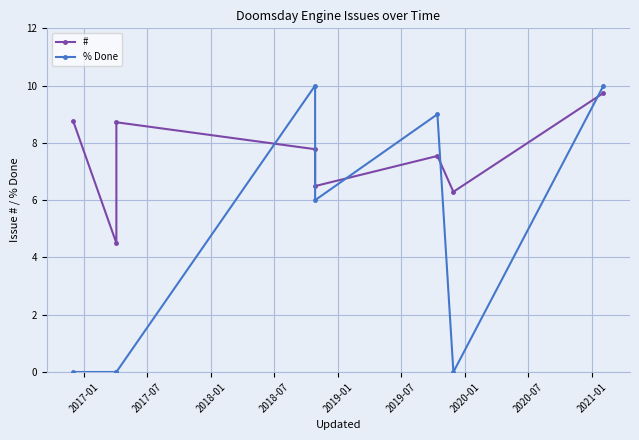

Reading right to left, list all the values displayed in this chart.

#: 9.7	6.3	7.5	6.5	7.8	8.7	4.5	8.8
% Done: 10.0	0.0	9.0	6.0	10.0	0.0	0.0	0.0